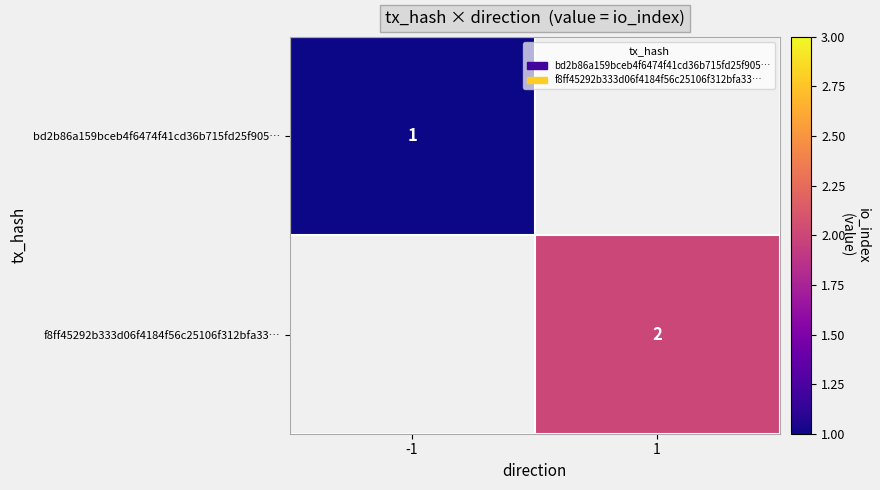

True or false: f8ff45292b333d06f4184f56c25106f312bfa33… has a value of 2 at 1.

True